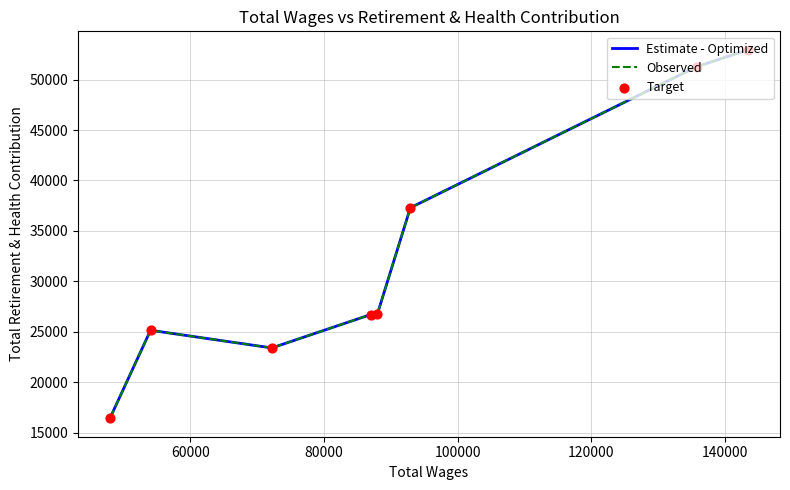

Which series has the largest Y range (max minus min)?

Estimate - Optimized